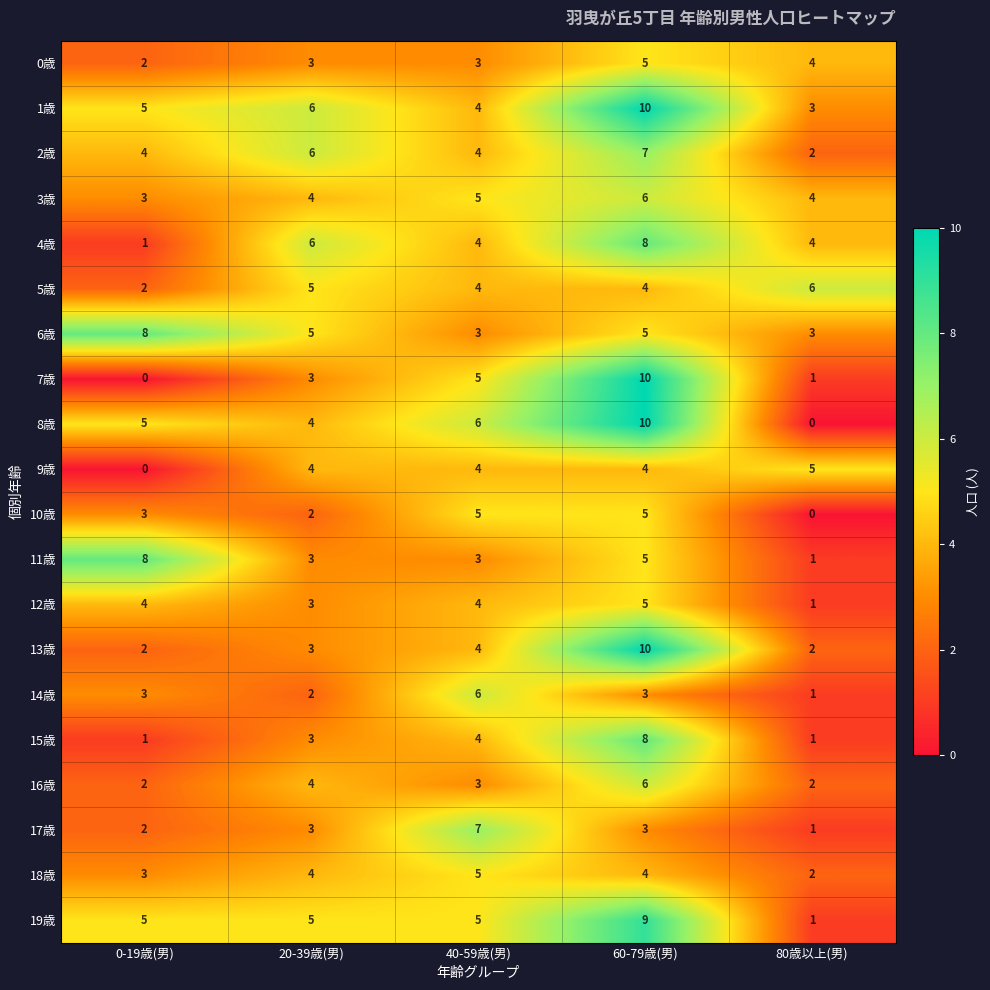

What is the difference between the maximum and minimum values in the 11歳 series?

7